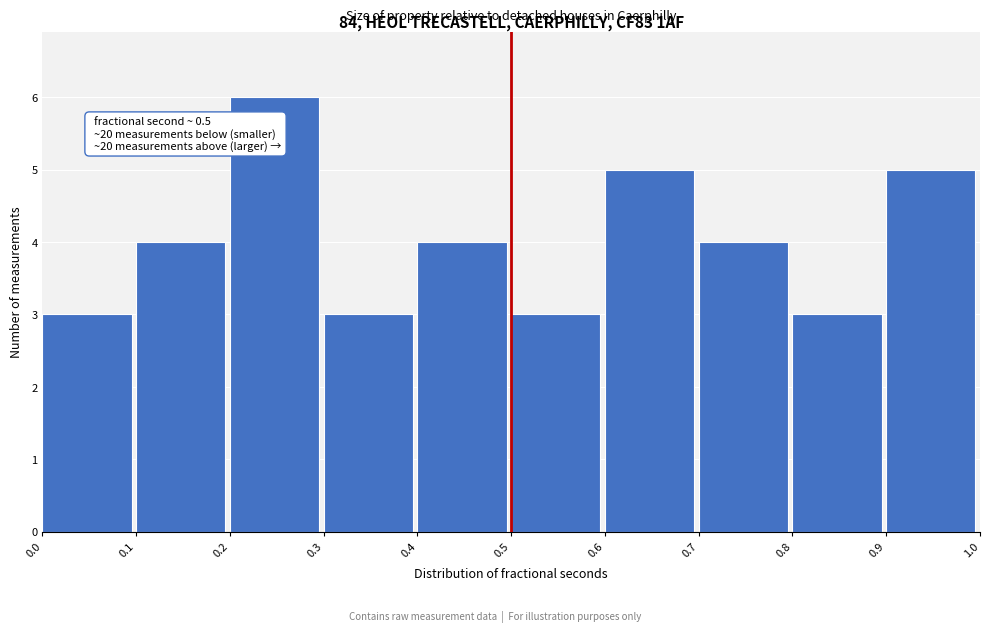

Over which range of the x-axis is the bar tallest?

0.2 to 0.3